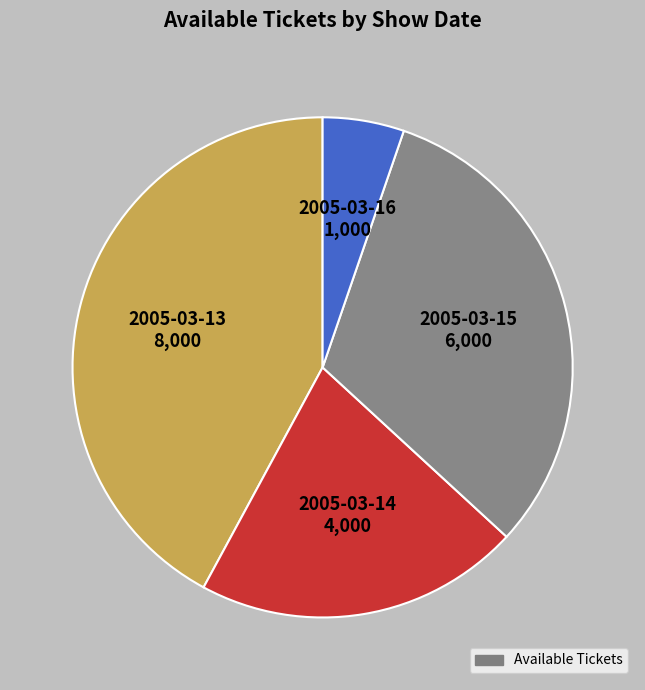

Is there a majority slice in this chart?

No